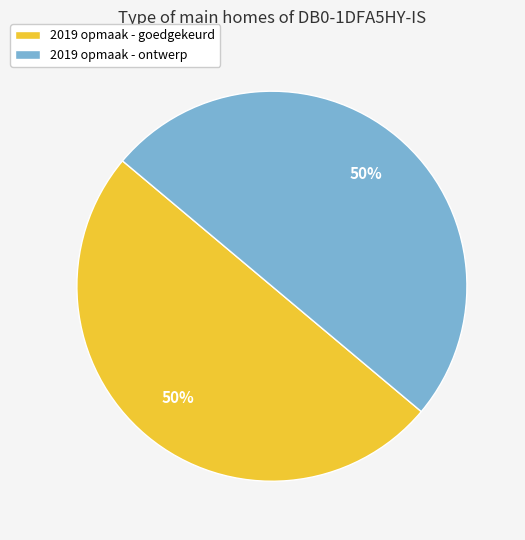

Is it true that 2019 opmaak - goedgekeurd is 57% of the pie?

False